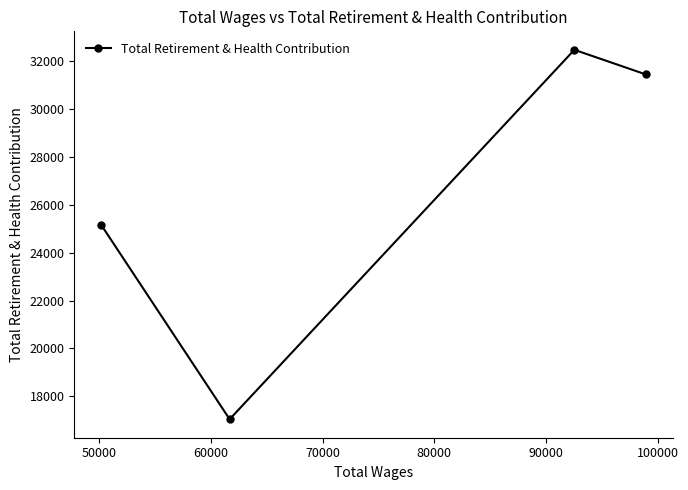

What is the maximum value shown in the chart?

32449